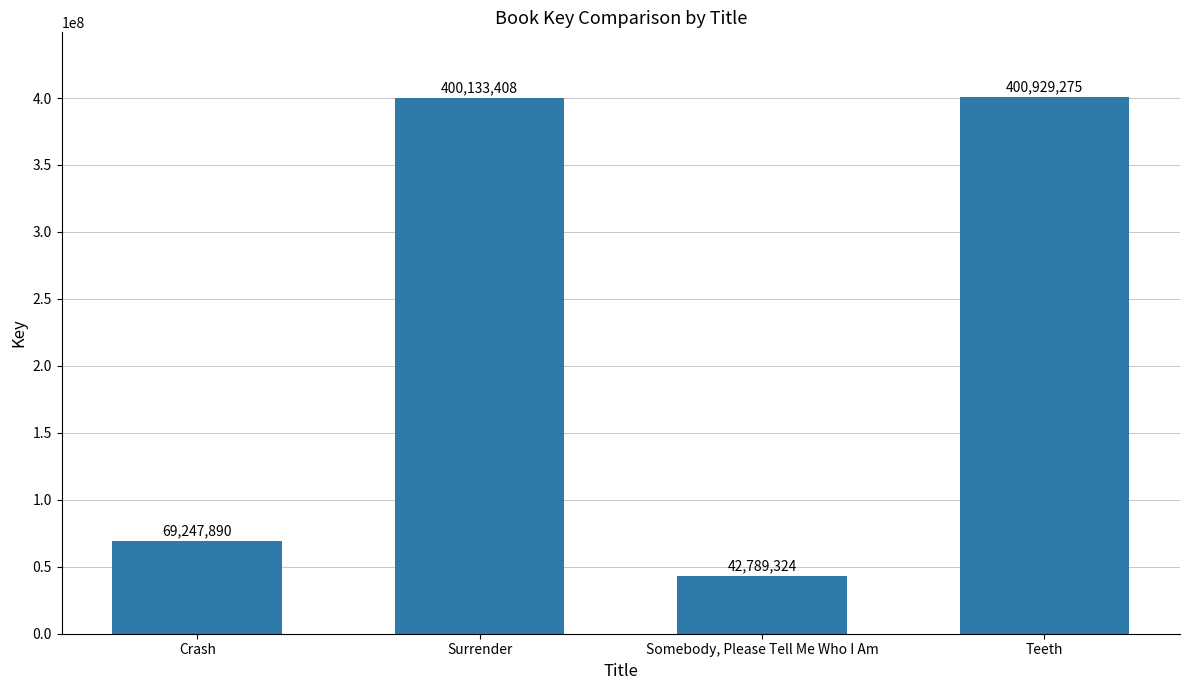

What is the difference between the maximum and second lowest values?

331681385